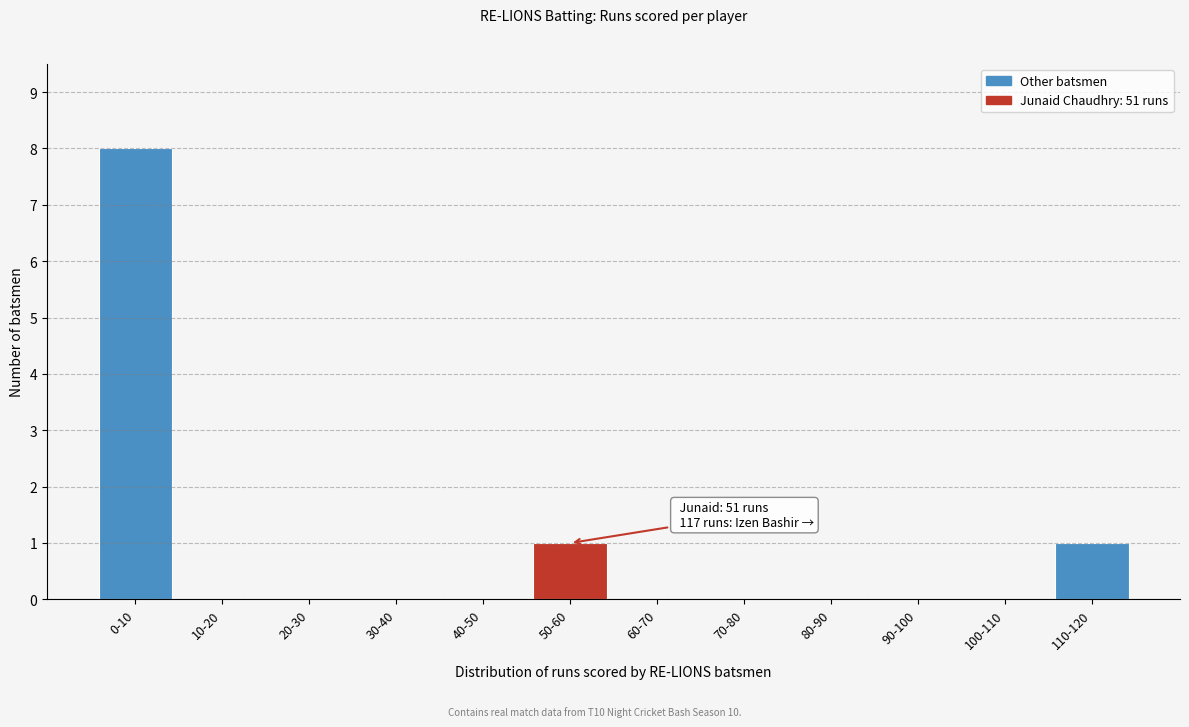

Reading left to right, what are all the values shown in this chart?

0-10=8	10-20=0	20-30=0	30-40=0	40-50=0	50-60=1	60-70=0	70-80=0	80-90=0	90-100=0	100-110=0	110-120=1